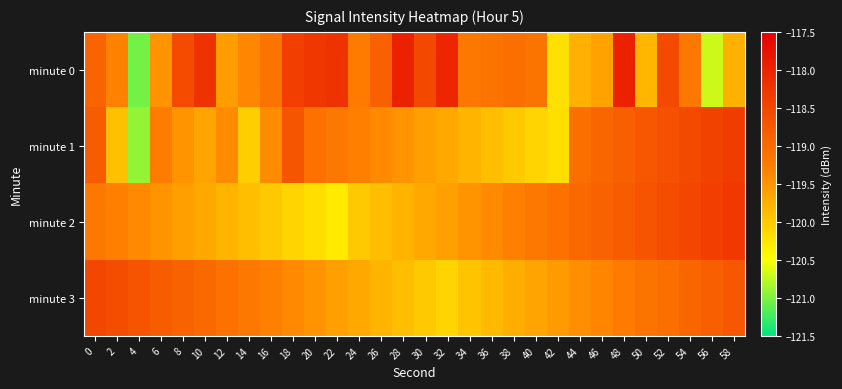

Which series has the largest total across all categories?

minute 0